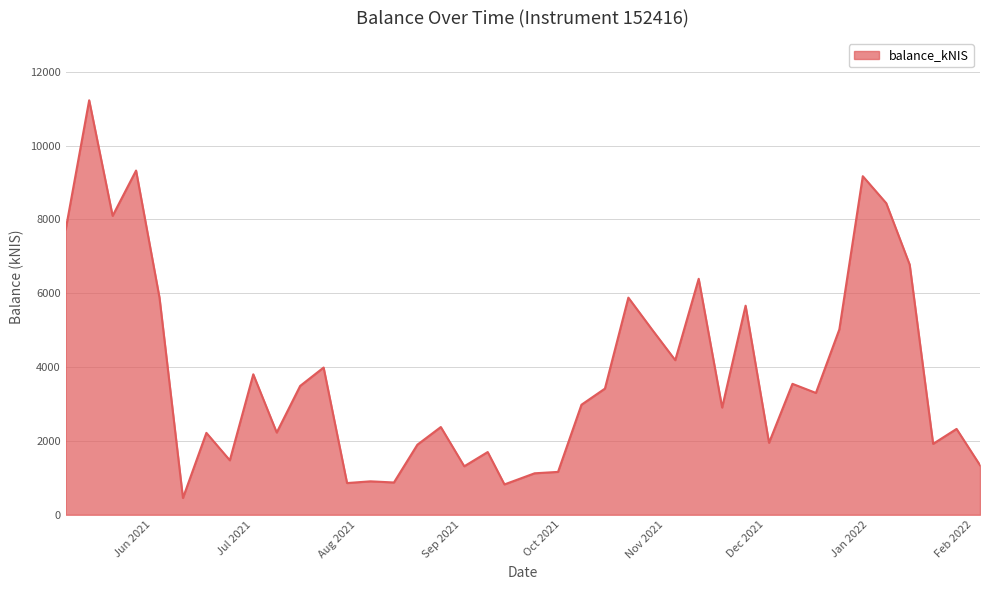

What is the greatest value displayed?

11229.2